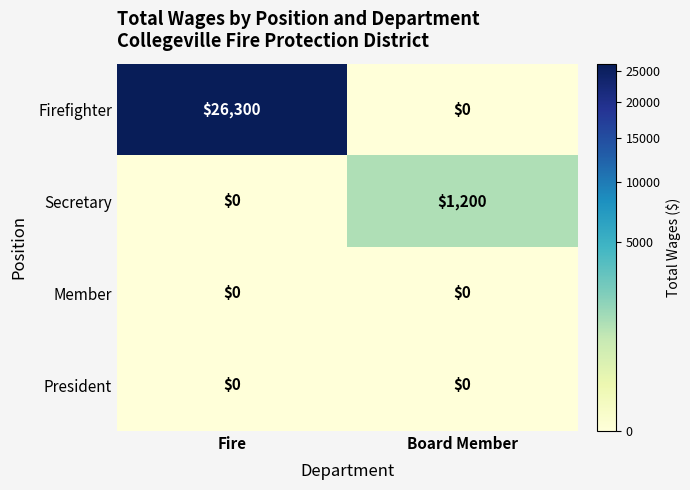

Between Fire and Board Member, which series saw the biggest shift?

Firefighter